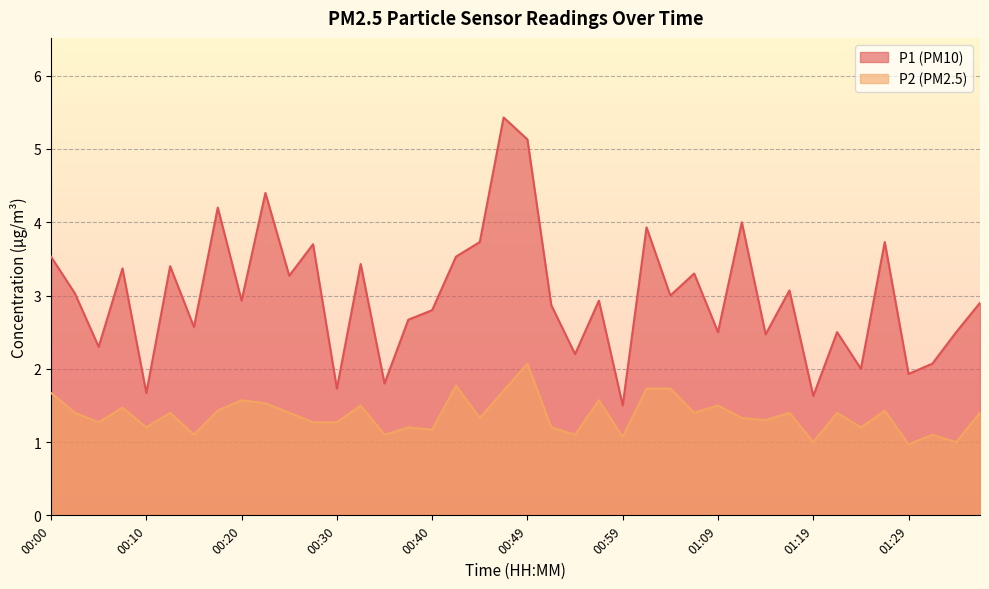

At how many categories does at least one series exceed 1?

40